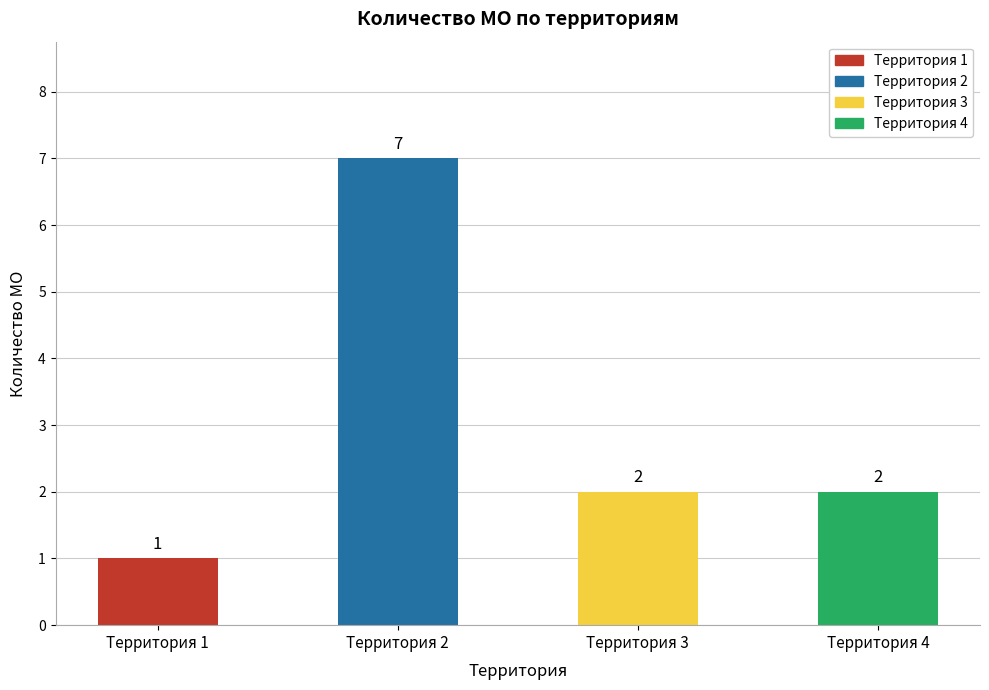

Is it true that the value at Территория 2 is 7?

True